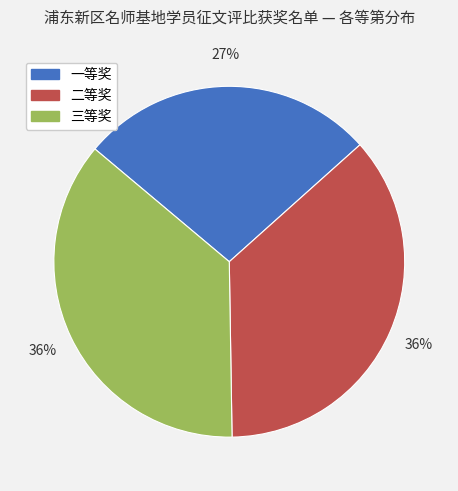

What percentage is the 三等奖 slice, to the nearest percent?

36%